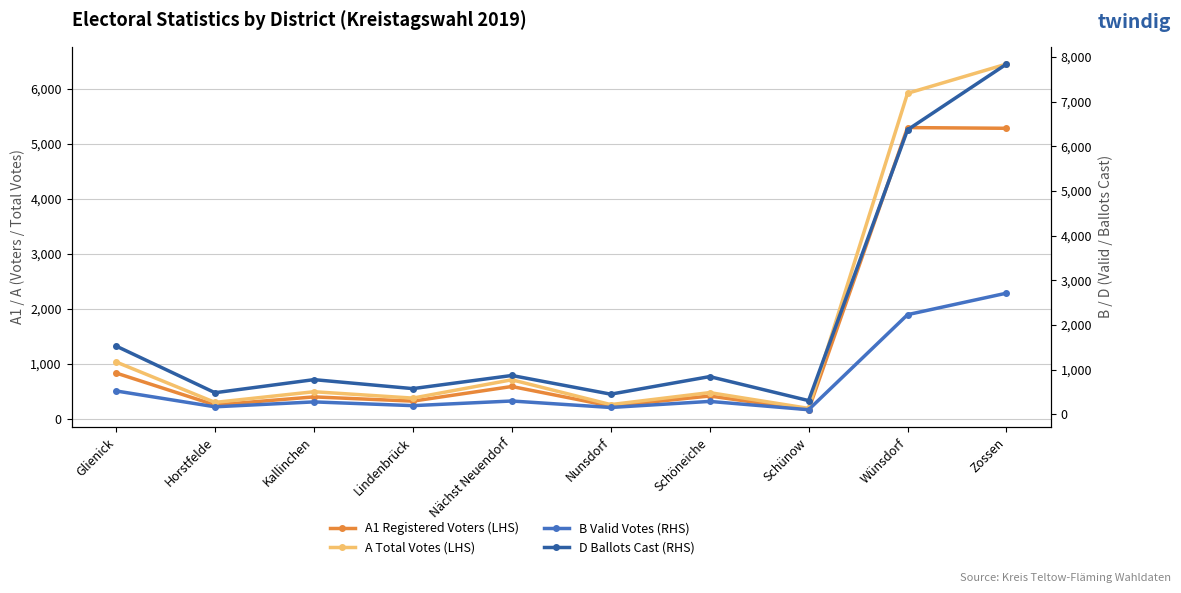

The value of A1 Registered Voters (LHS) at Zossen is 3174. True or false?

False